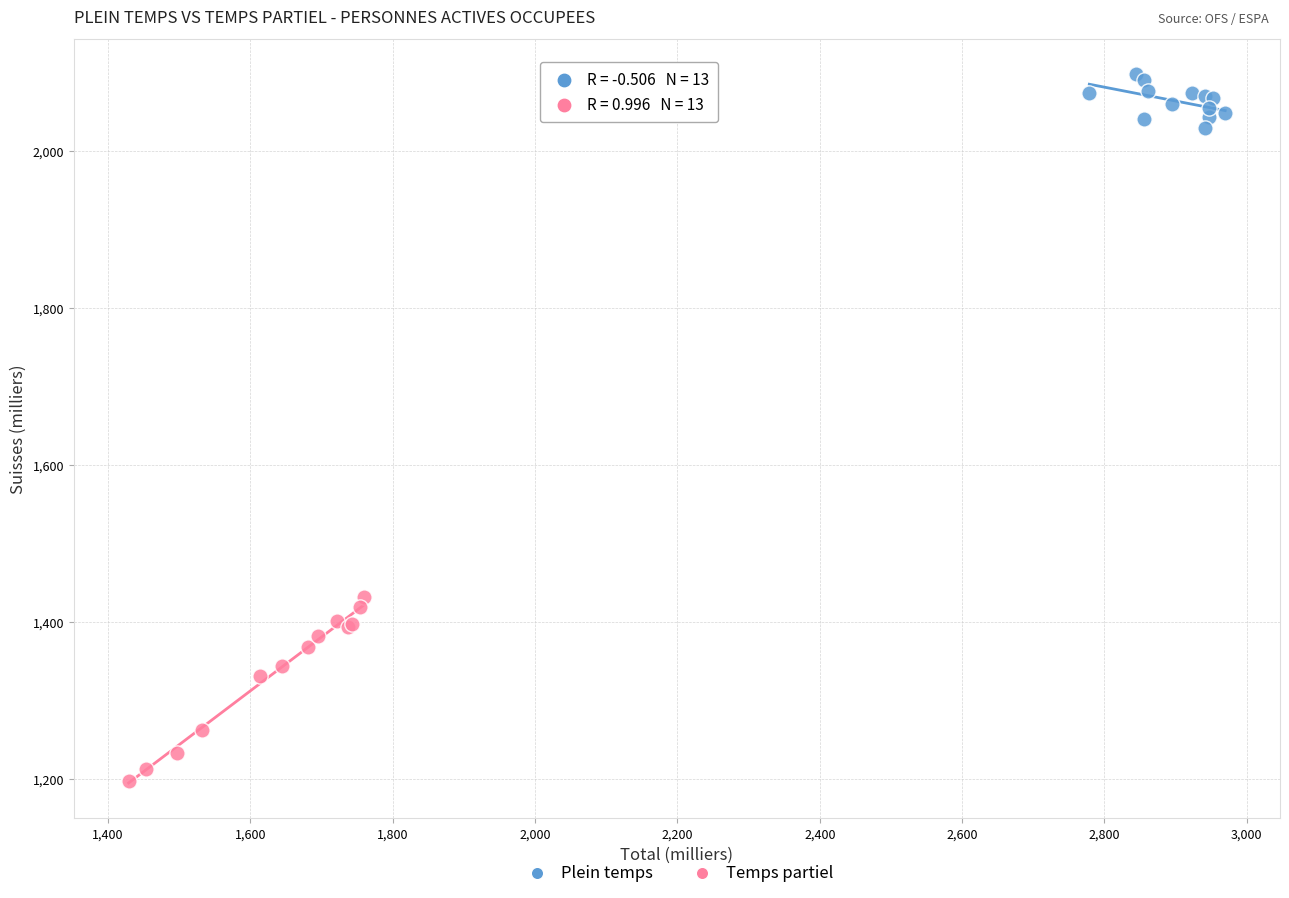

Which series has the widest spread of Y values?

Temps partiel